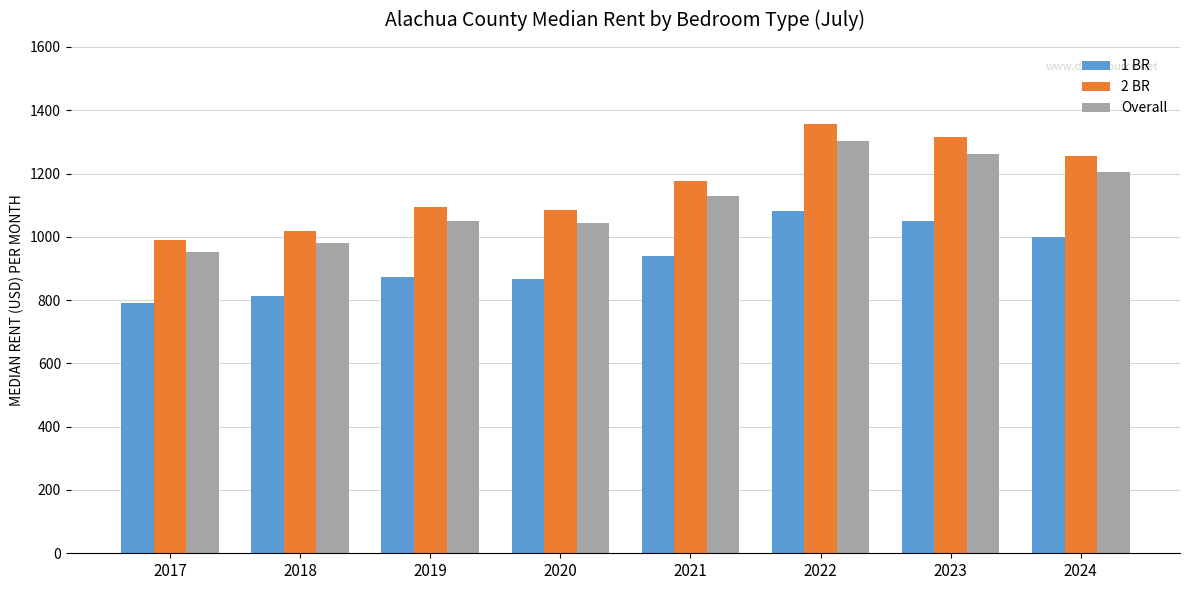

At how many categories does at least one series exceed 1139?

4